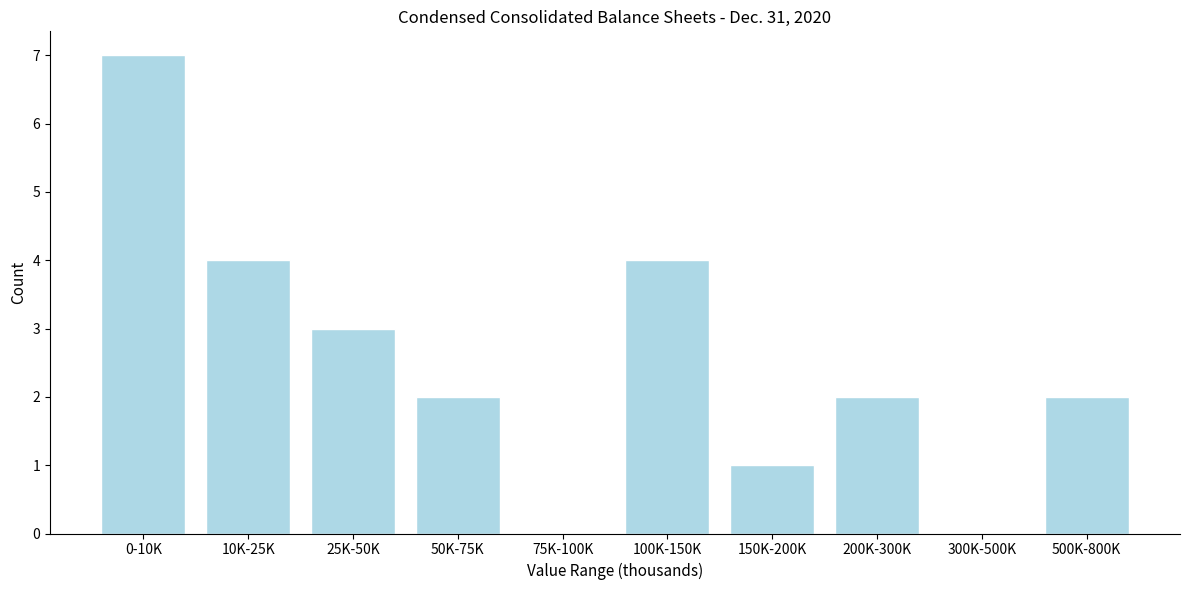

Reading left to right, list all the values displayed in this chart.

0-10K=7	10K-25K=4	25K-50K=3	50K-75K=2	75K-100K=0	100K-150K=4	150K-200K=1	200K-300K=2	300K-500K=0	500K-800K=2